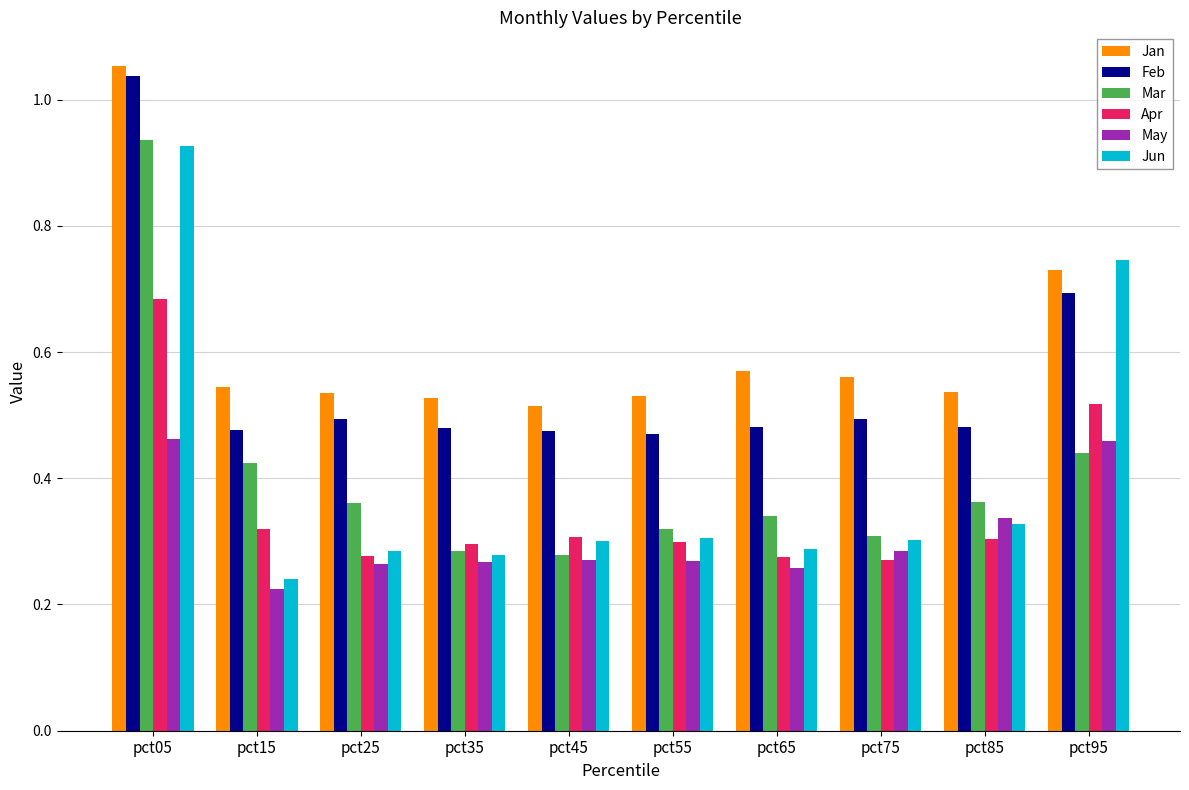

What are all the series names shown in the legend?

Jan, Feb, Mar, Apr, May, Jun